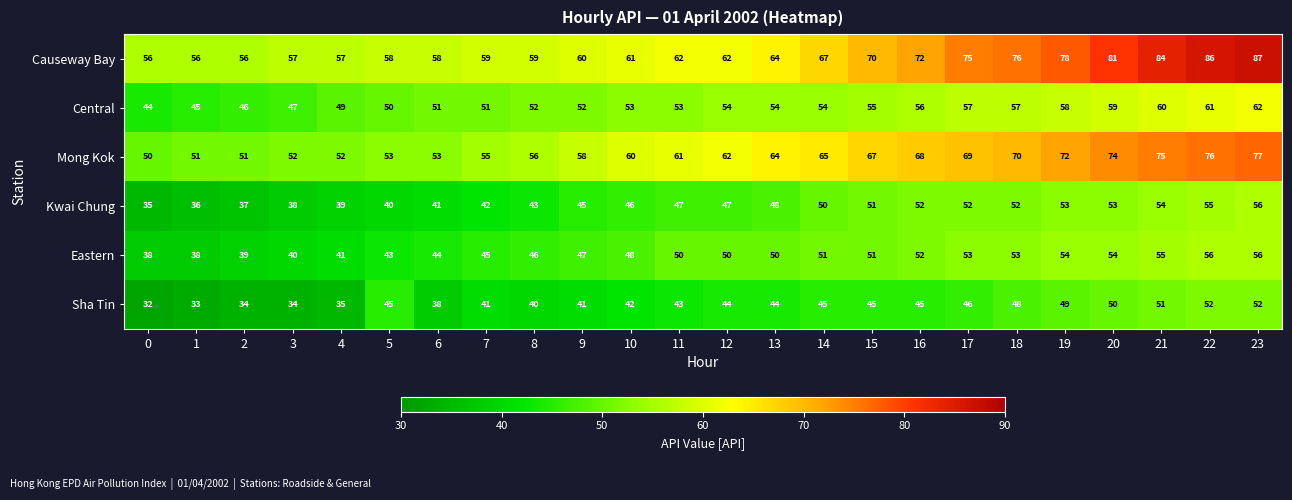

What is the spread (max minus min) of values at 9?

19